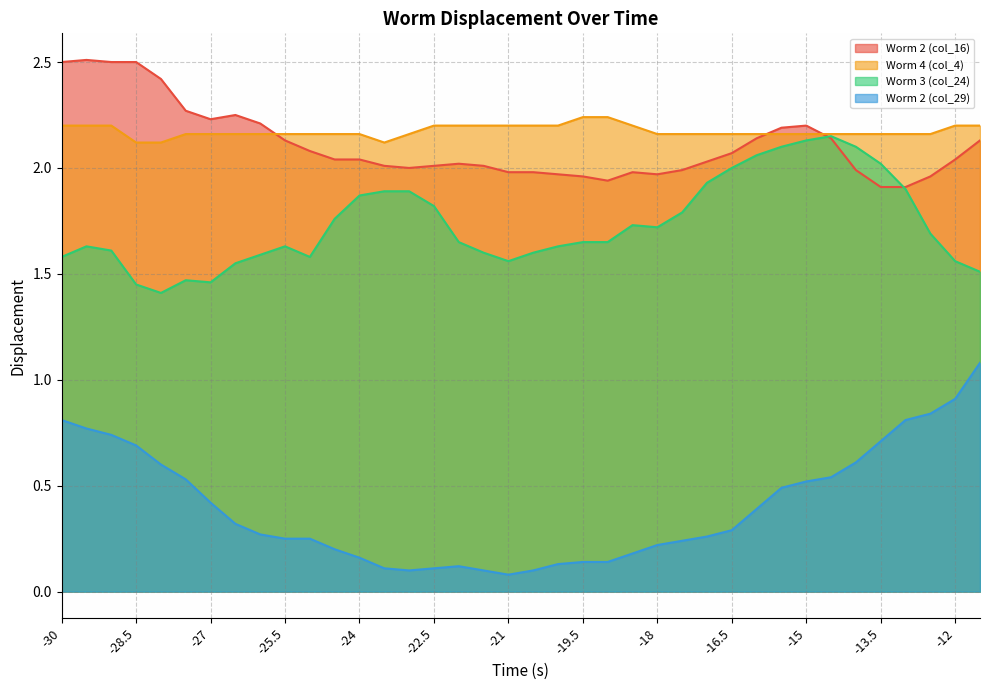

What is the total value across all series at -26.5?

6.3